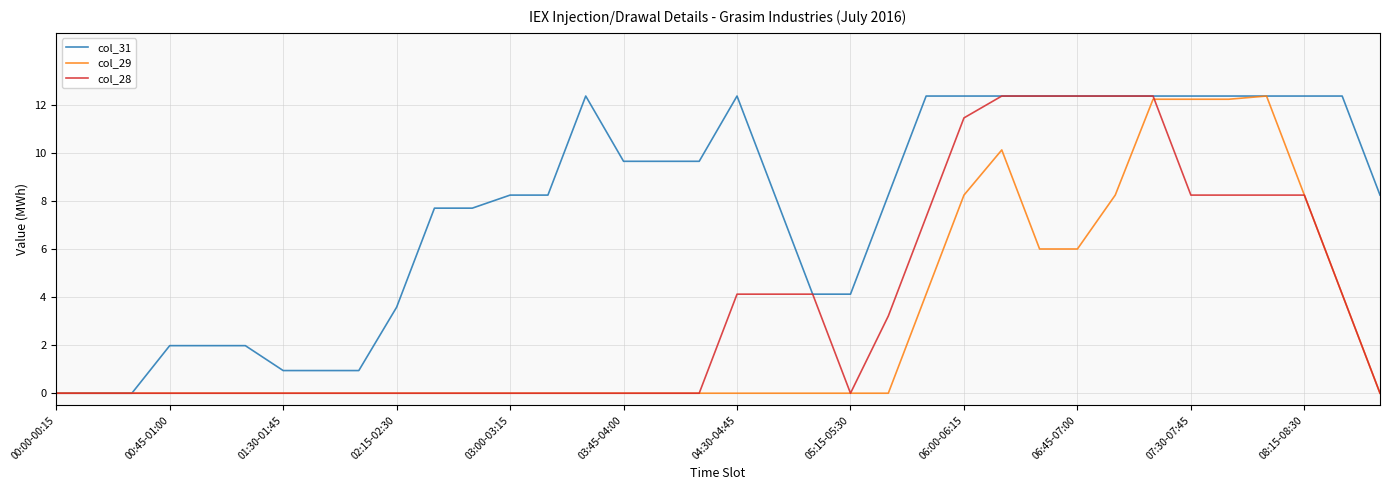

What is the maximum value for col_28?

12.4